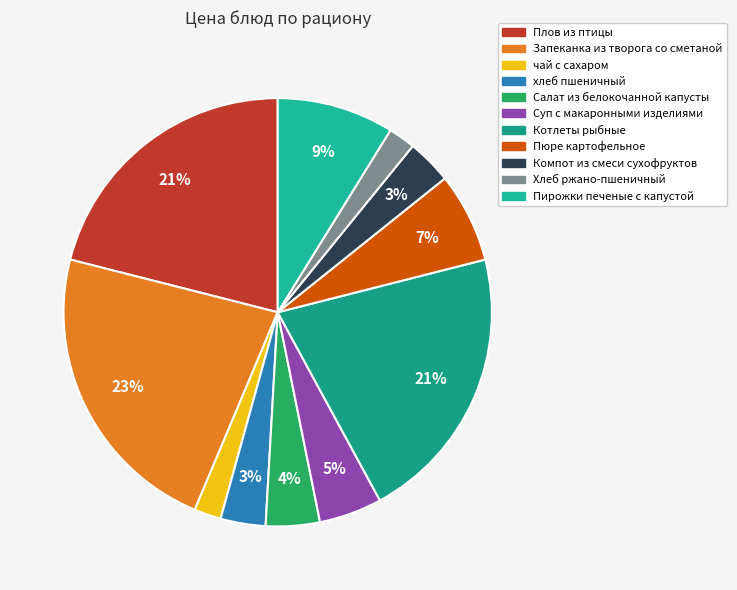

How many segments does this pie chart have?

11